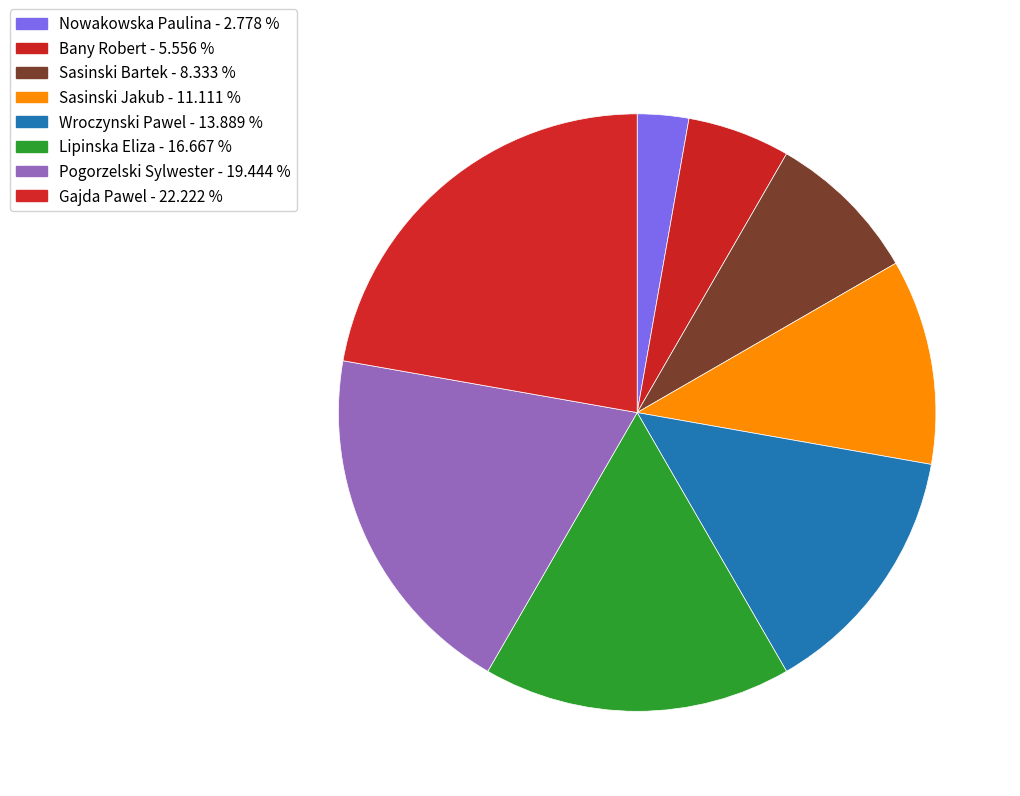

Is the sum of Gajda Pawel and Sasinski Bartek greater than half?

No